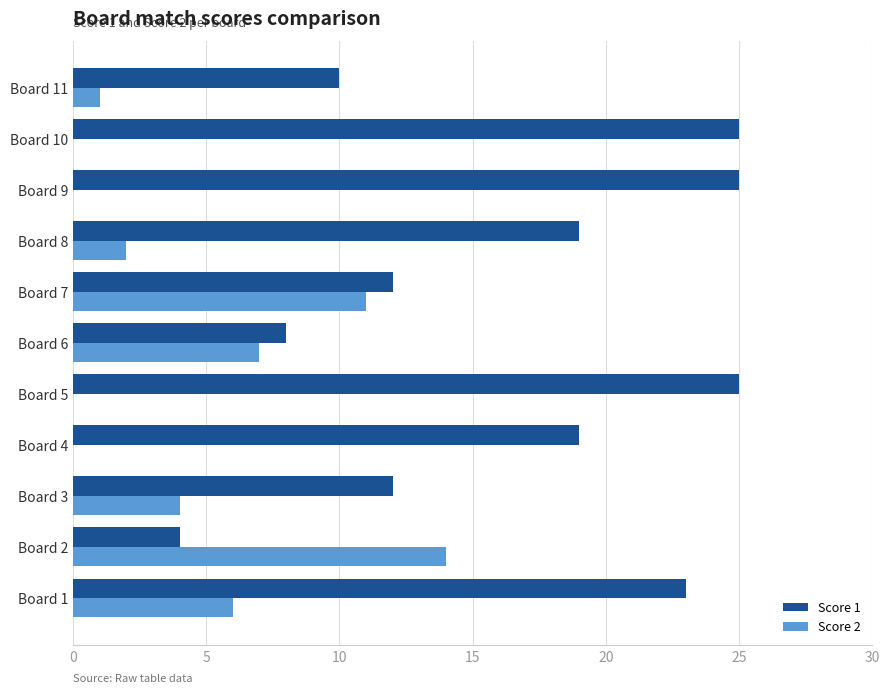

How many data points does each series have?

11